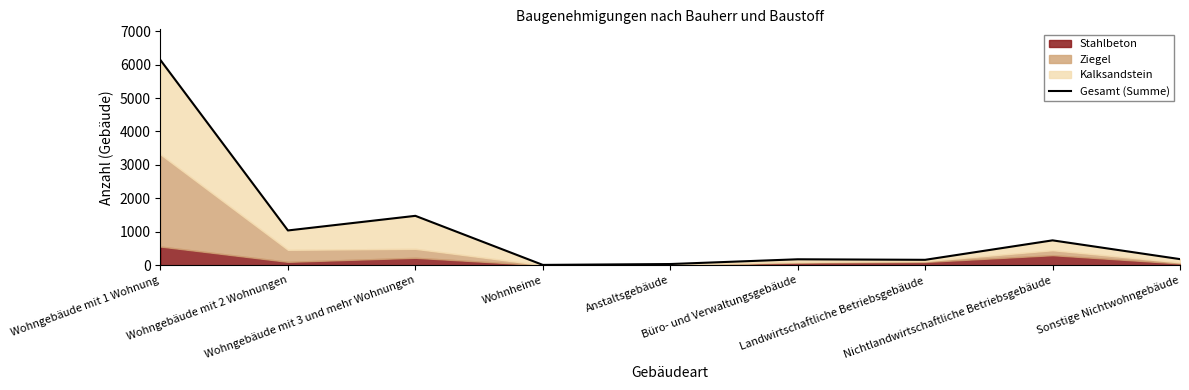

Approximately how many times larger is the value at Sonstige Nichtwohngebäude compared to Wohnheime?

16.7